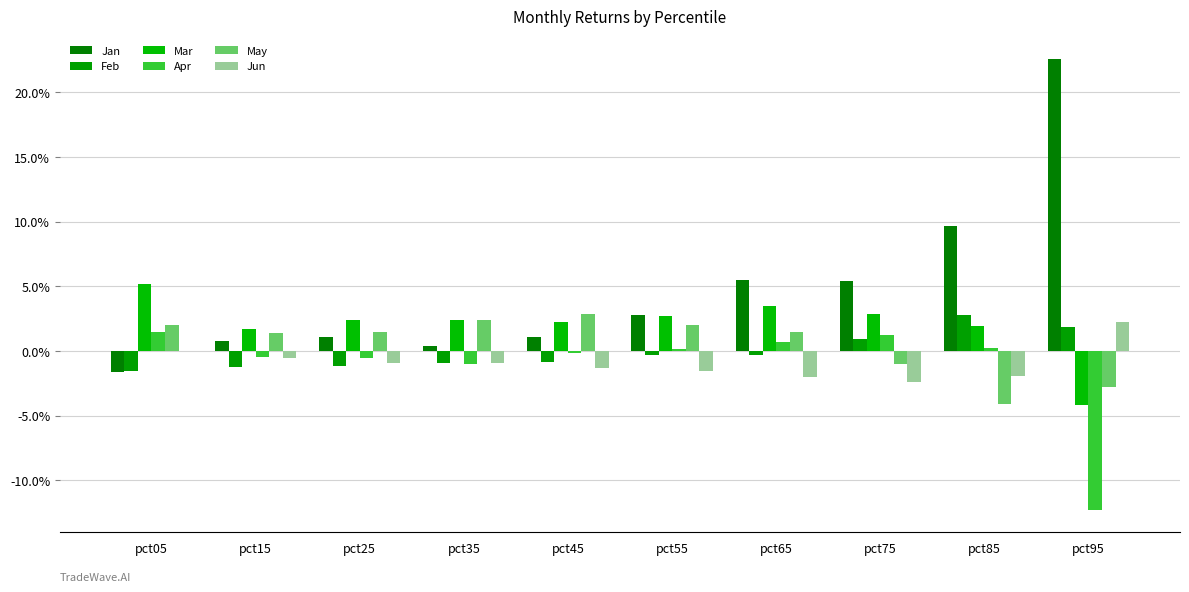

Are the bars horizontal?

No